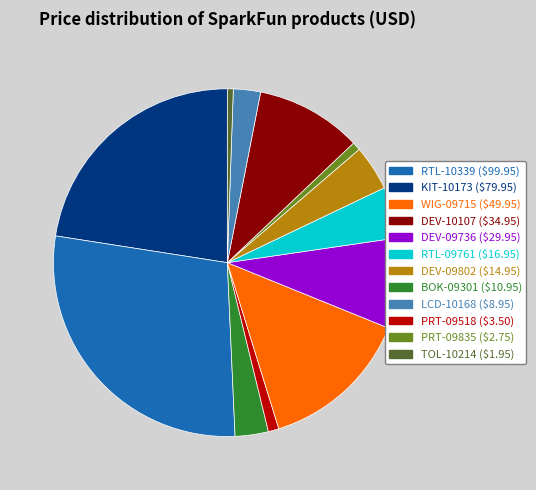

How many segments does this pie chart have?

12